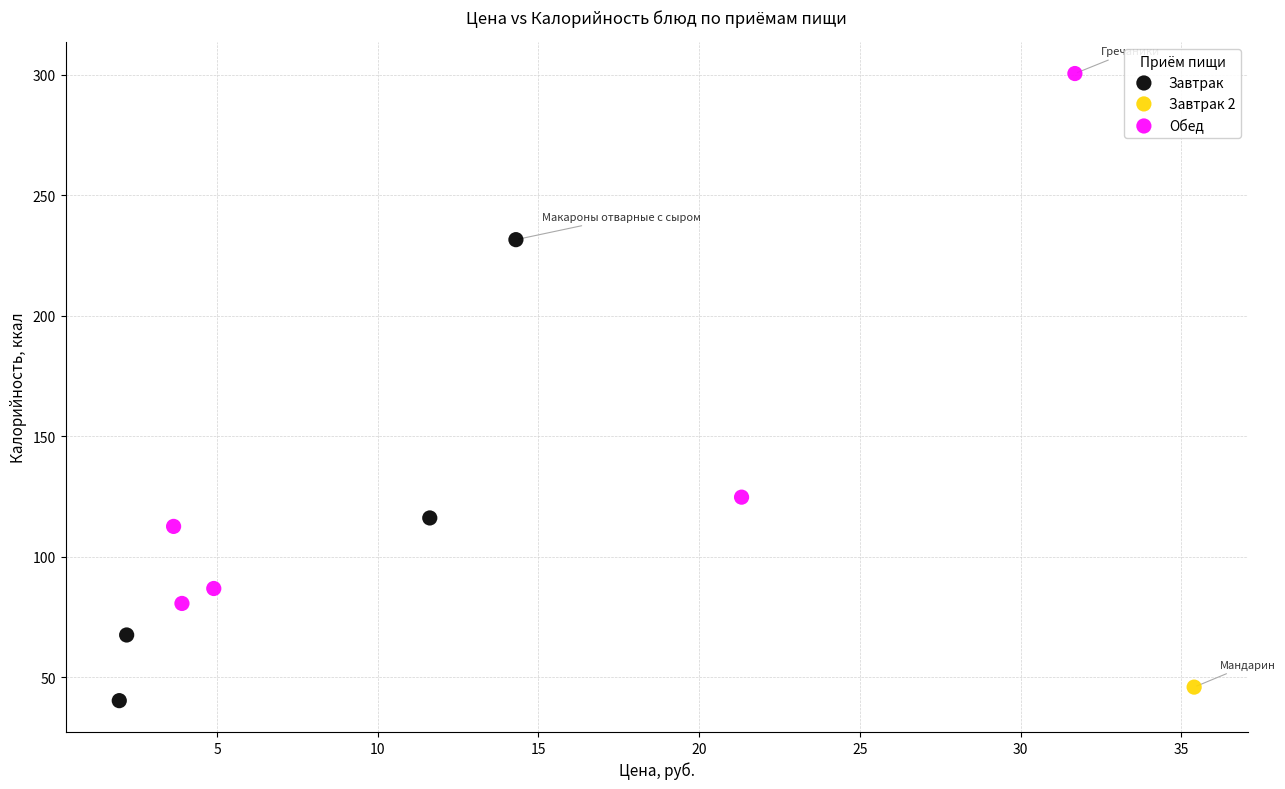

Which series contains the highest Y value?

Обед